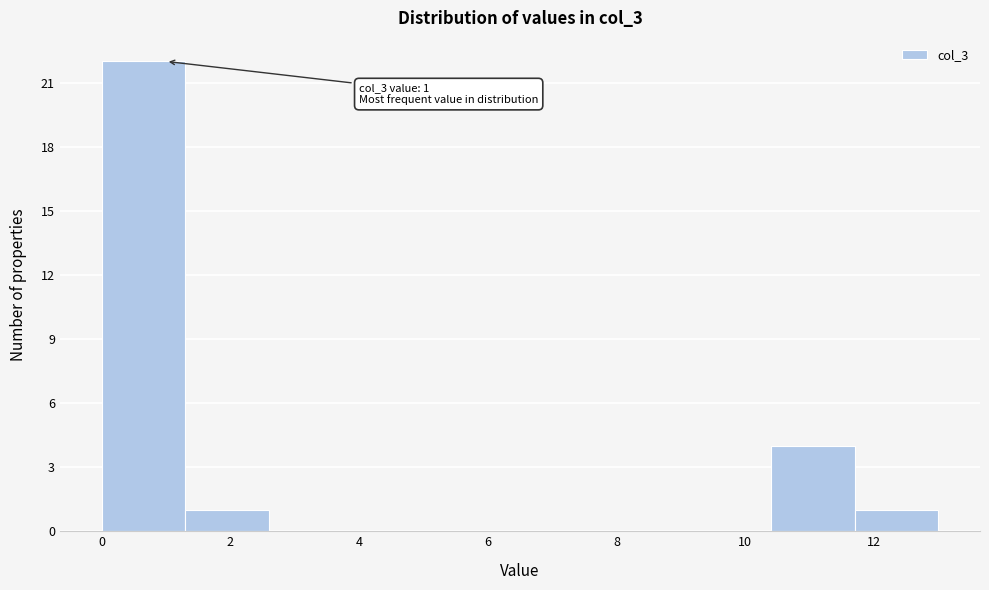

Which range on the x-axis has the tallest bar?

0.0 to 1.3